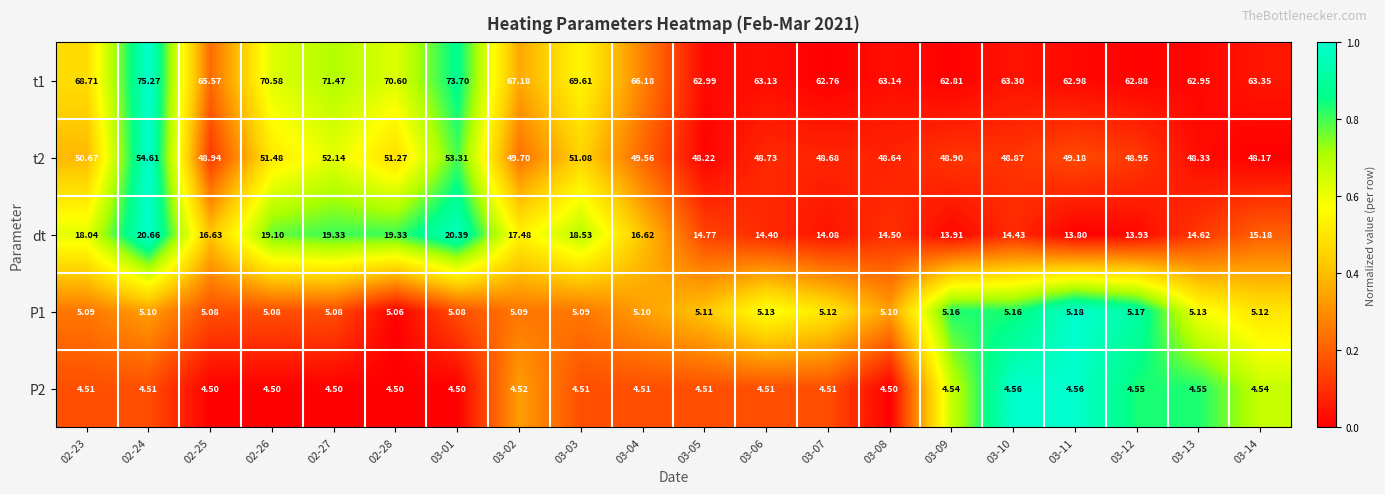

Is the value of P2 at 02-28 greater than the value of t2 at 03-05?

No